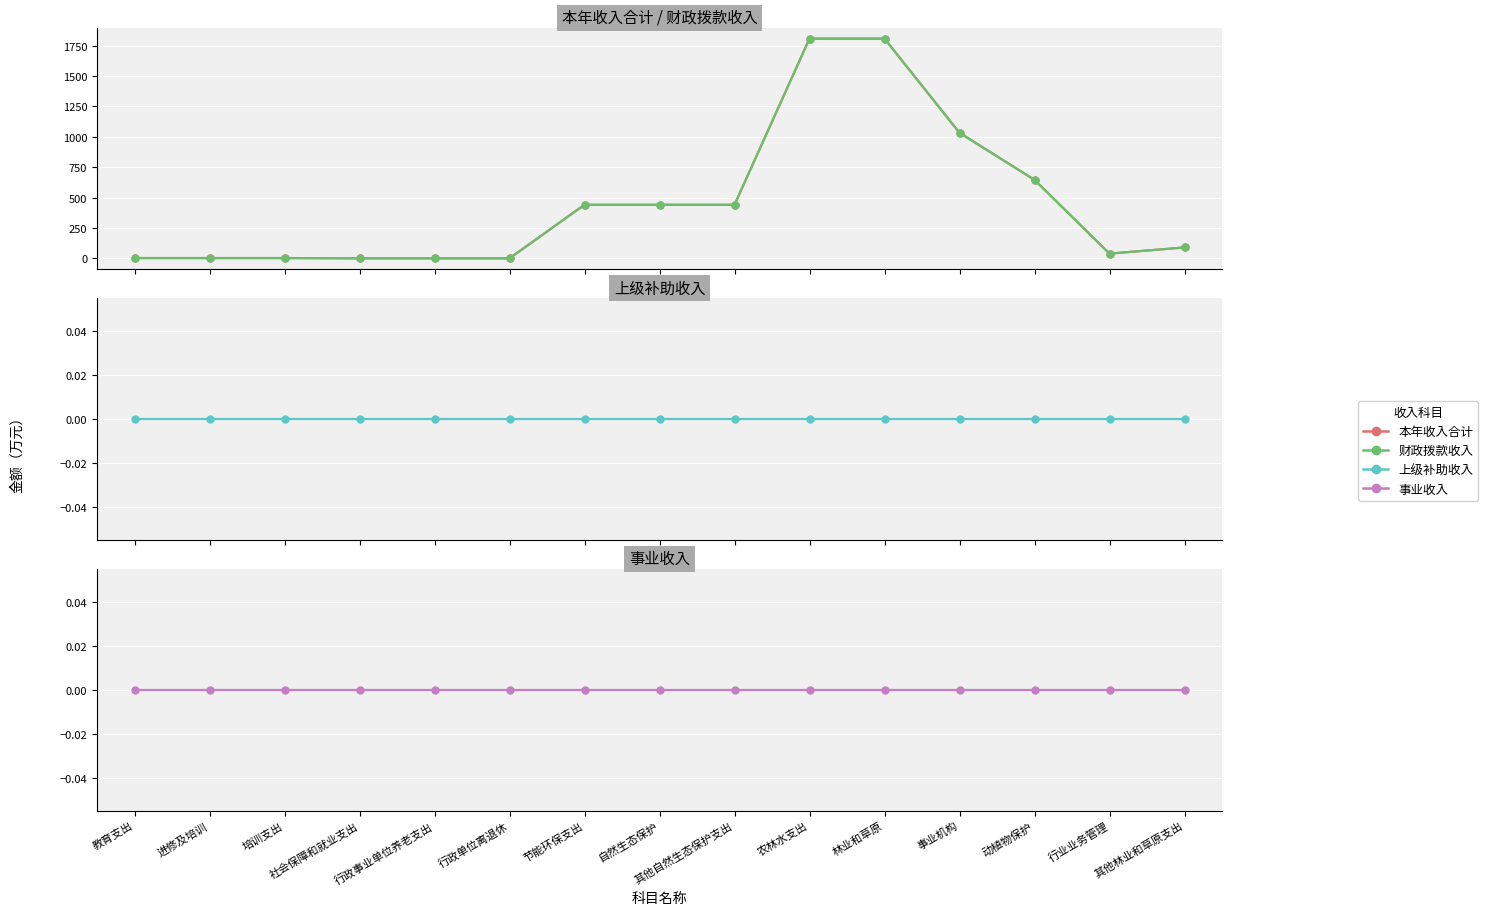

What is the difference between the second highest and minimum values in the 财政拨款收入 series?

1808.3